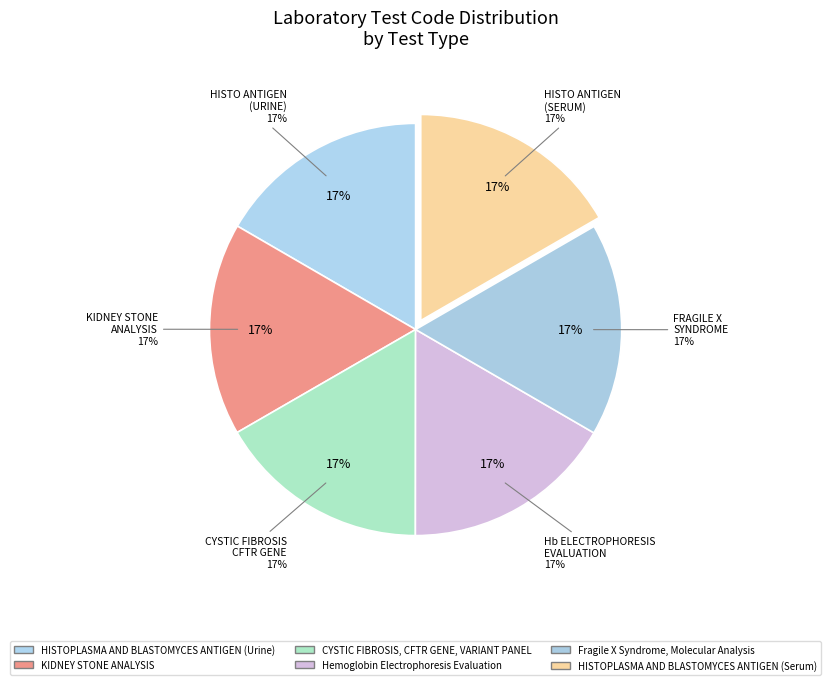

How many segments does this pie chart have?

6